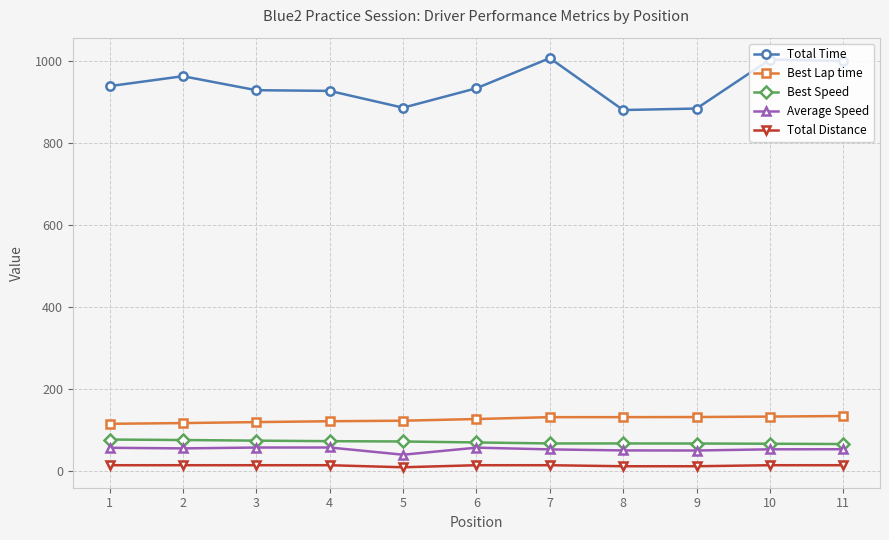

What is the difference between the highest and lowest values at 4?

912.7